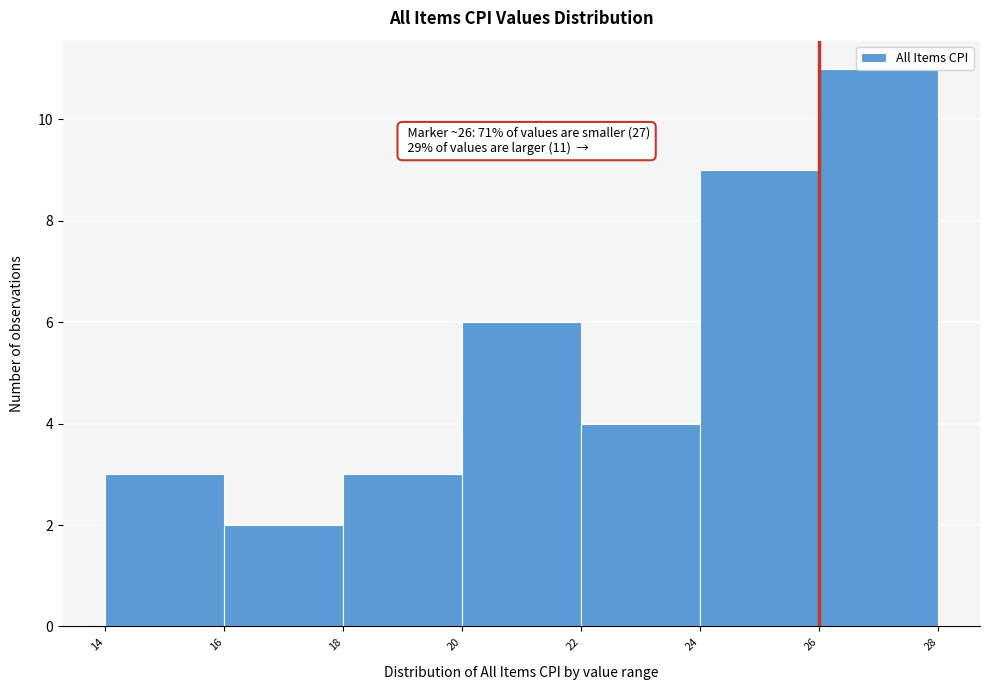

Which range on the x-axis has the tallest bar?

26 to 28